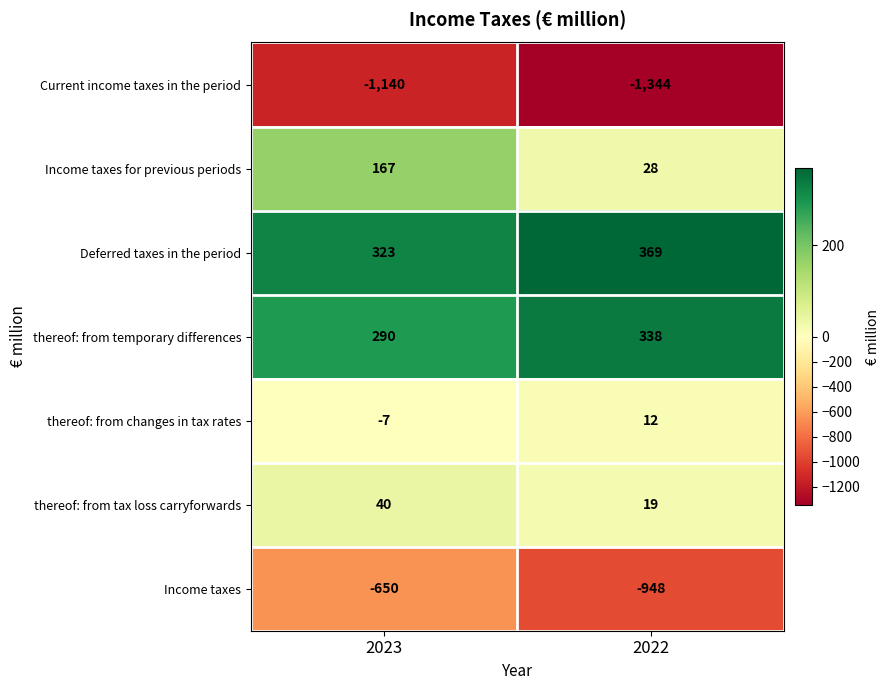

What is the sum of the Current income taxes in the period values at 2023 and 2022?

-2484